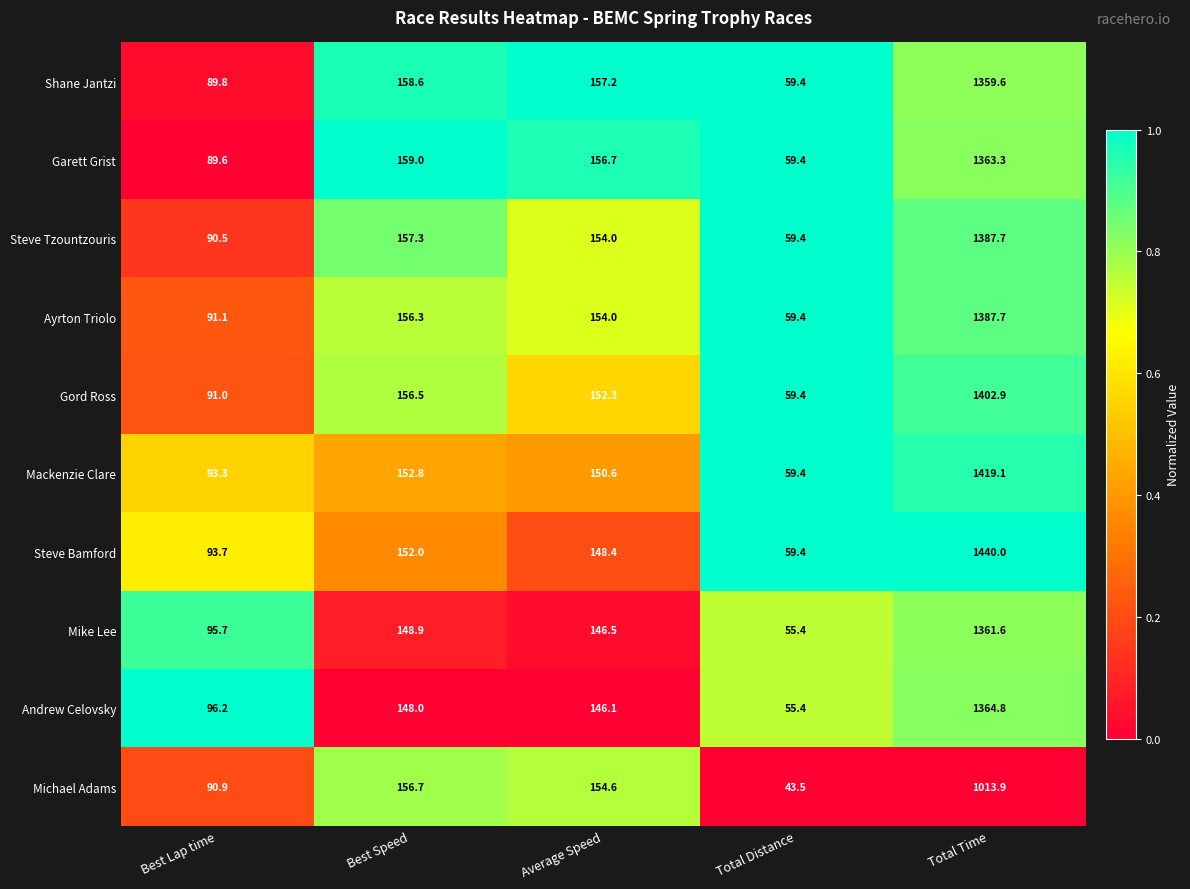

What is the maximum value shown in the chart?

1440.0